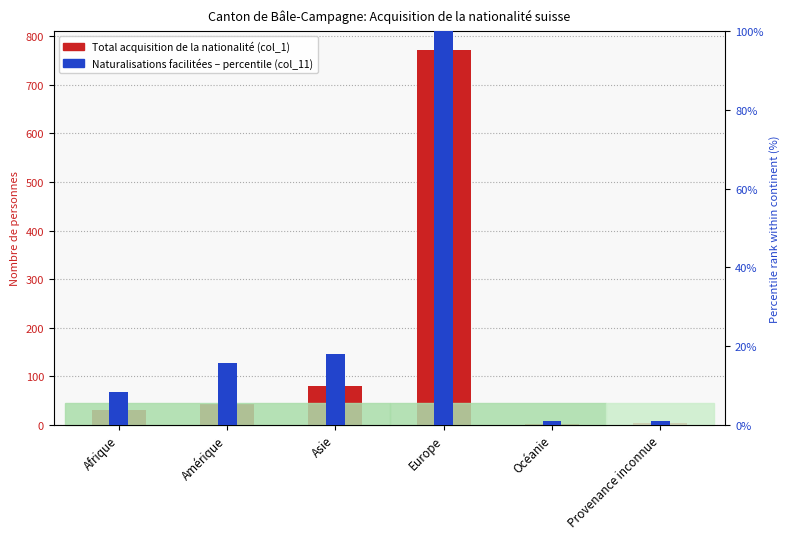

List the series in order of their peak value, lowest first.

Naturalisations facilitées (col_11), Total acquisition (col_1)